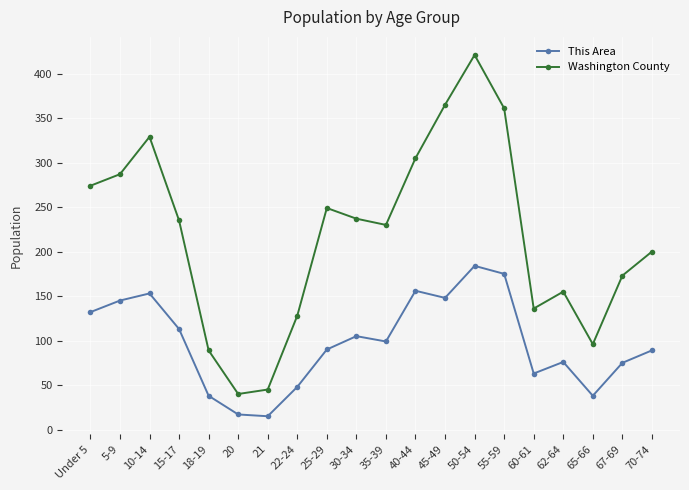

True or false: This Area and Washington County intersect in this chart.

False